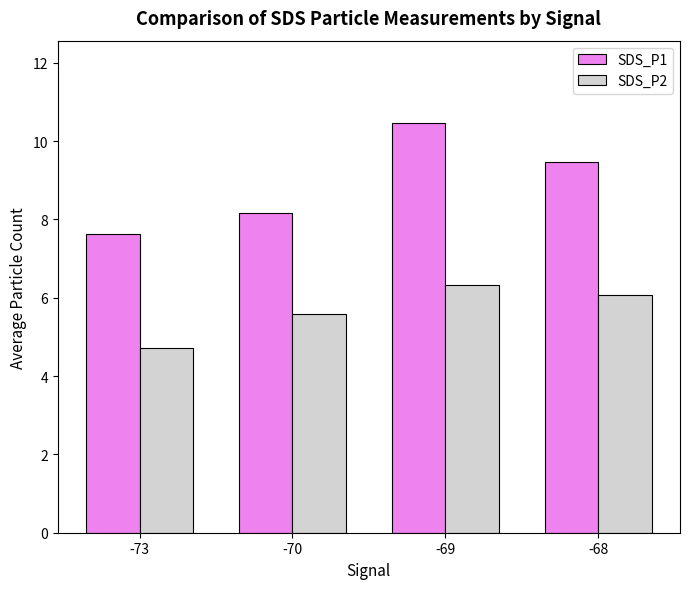

What is the difference between the maximum and second lowest values in the SDS_P2 series?

0.8